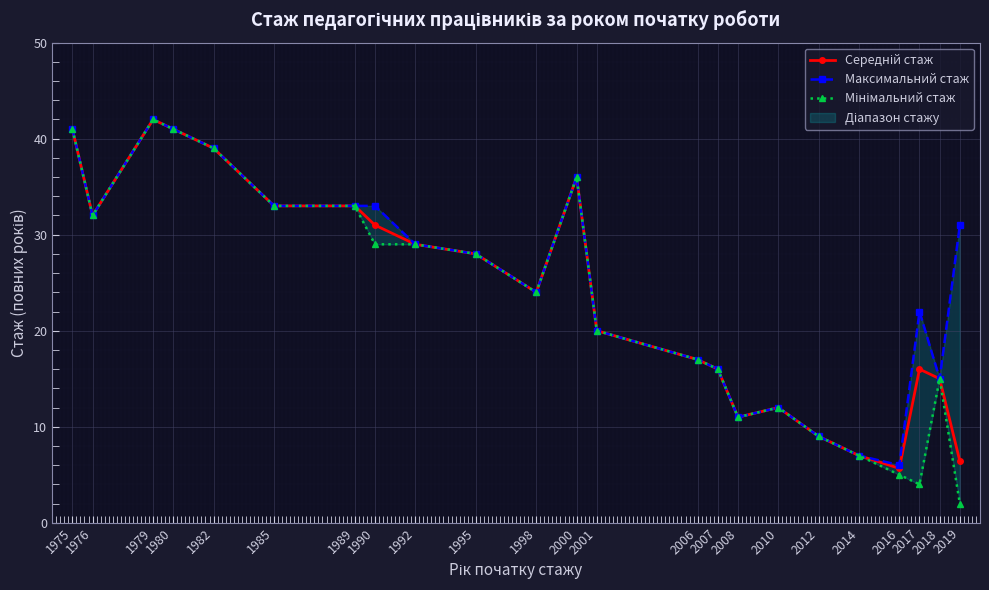

Which has a higher value, 1976 or 1975?

1975